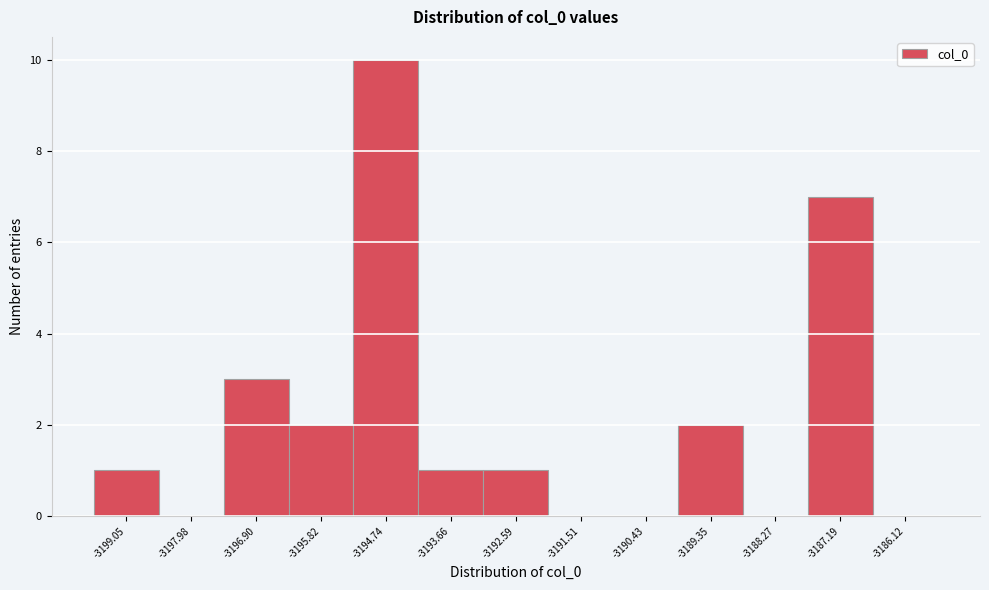

What is the change in value from -3196.90 to -3186.12?

-3